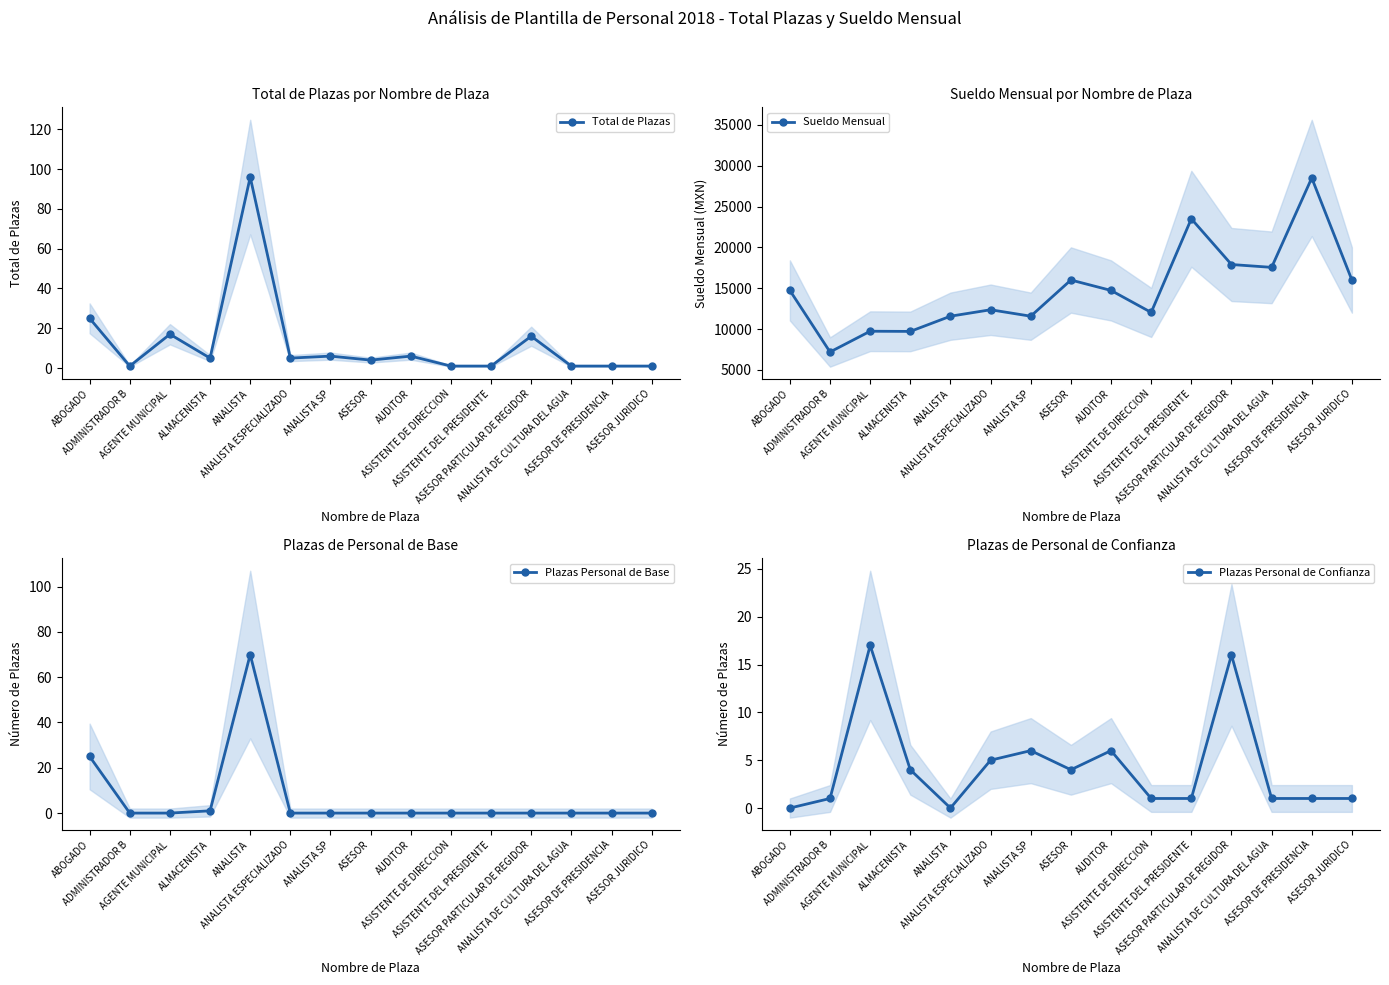

What is the label of the 9th point from the right?

ANALISTA SP